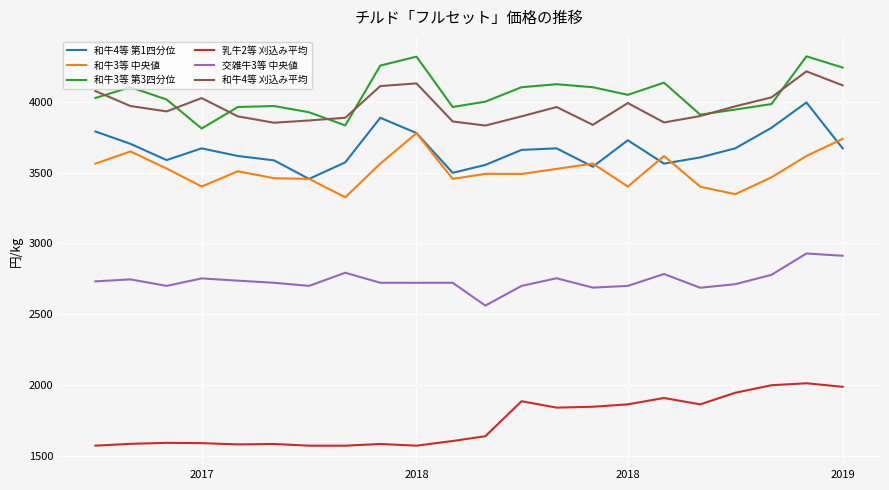

What is the highest value of the 和牛3等 中央値 series?

3779